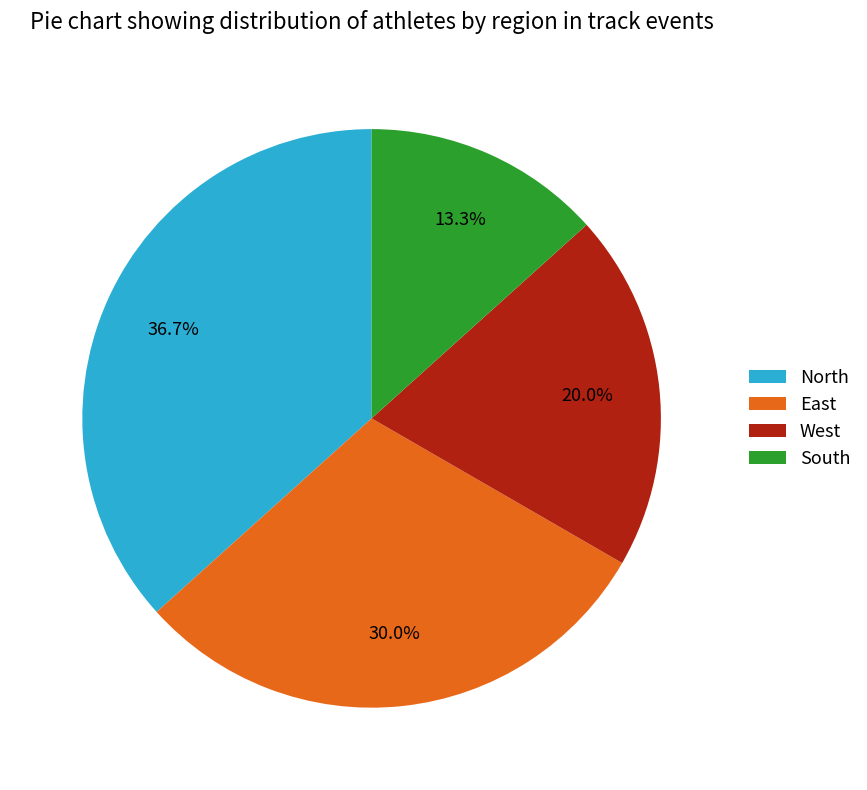

To the nearest percent, what is the difference between the largest and smallest slice percentages?

23%